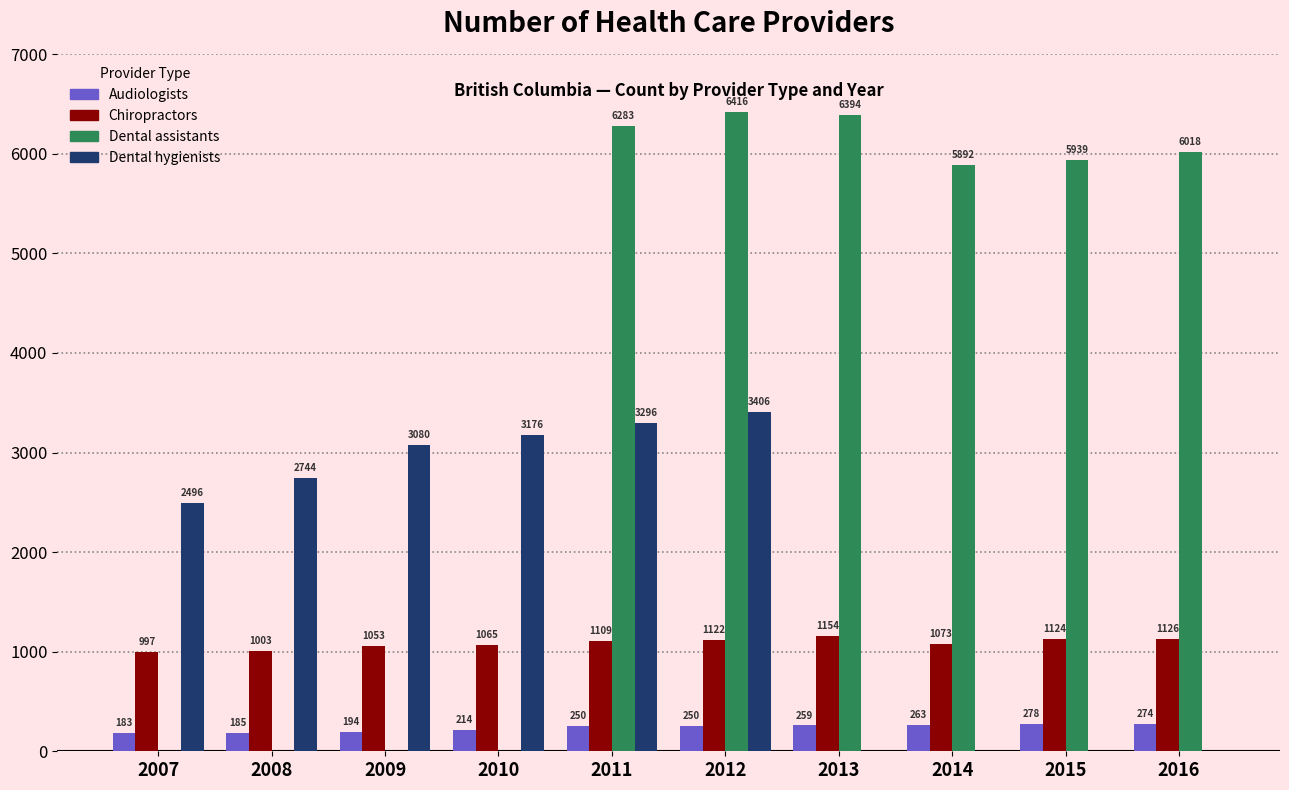

At which label does Chiropractors reach its peak?

2013